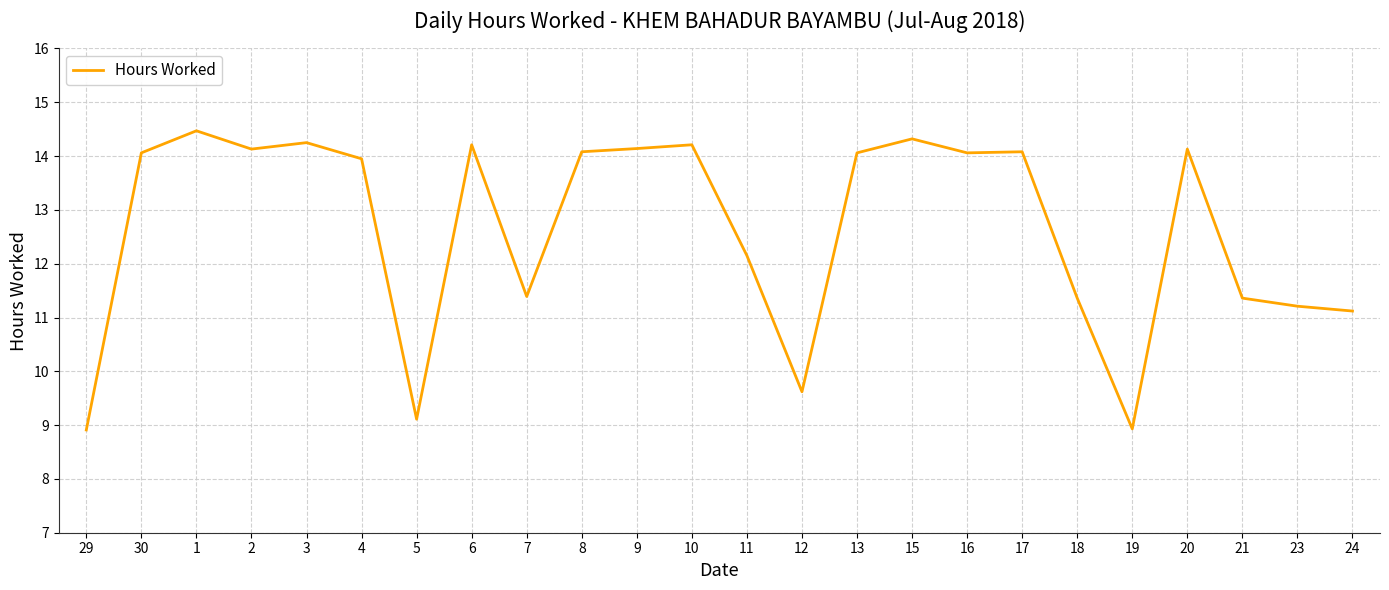

The chart shows a value of 14.2 at 6. True or false?

True